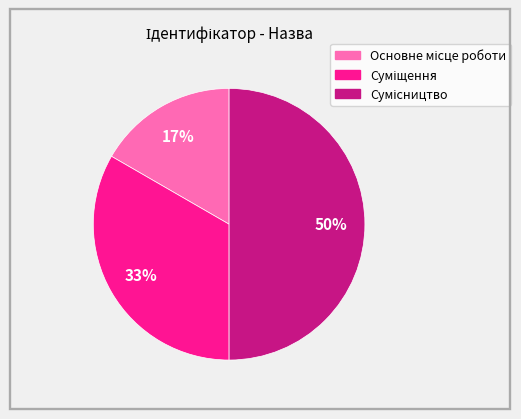

To the nearest percent, what is the average slice percentage?

33%